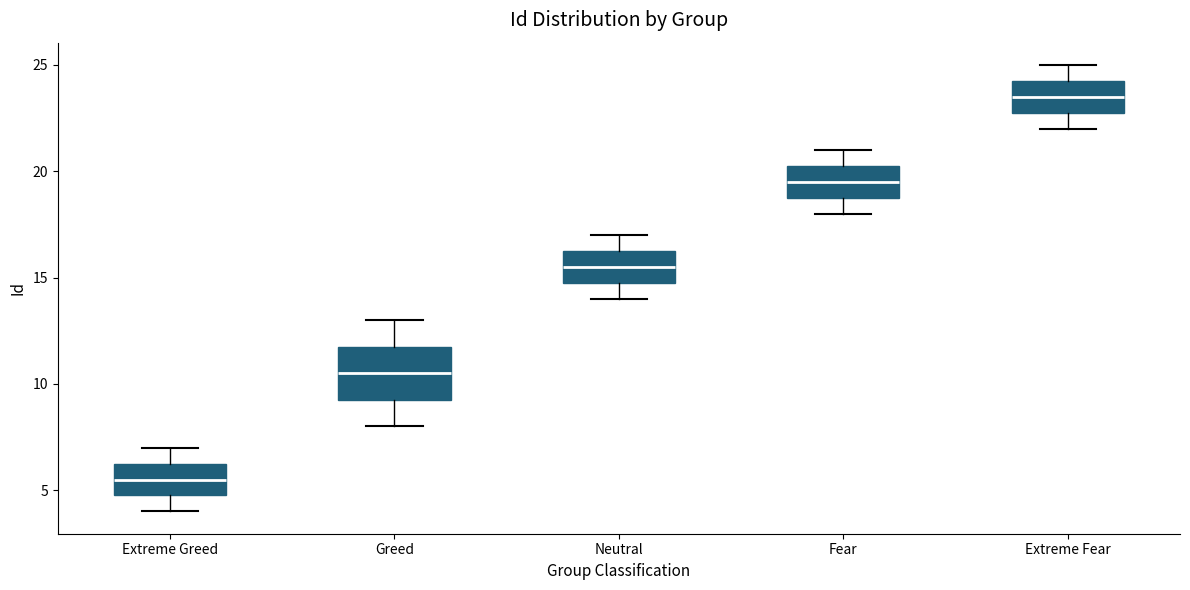

Which box's median line is the highest?

Extreme Fear